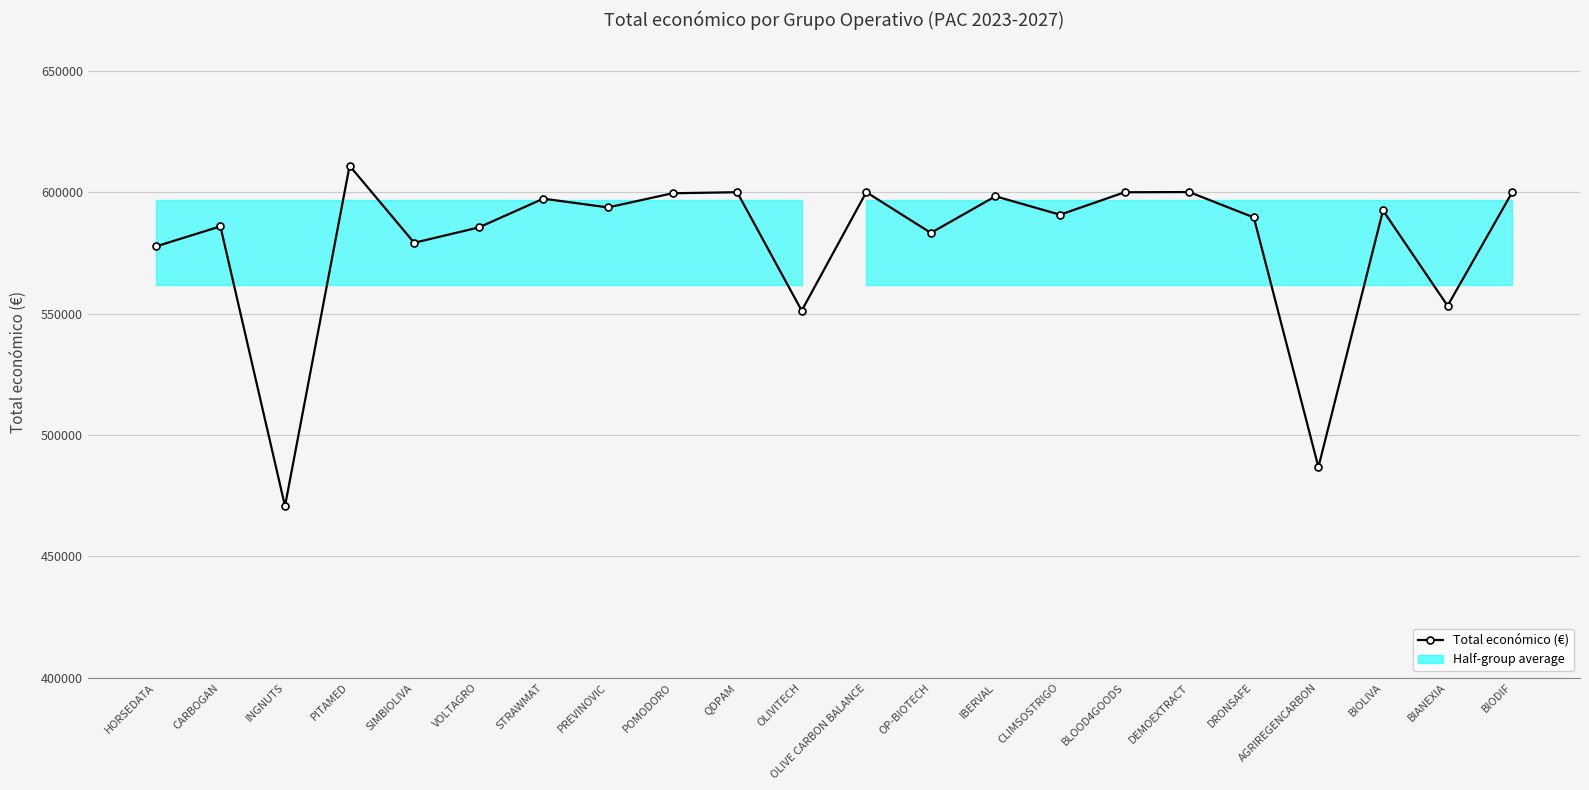

What is the sum of the values at DRONSAFE and HORSEDATA?

1167222